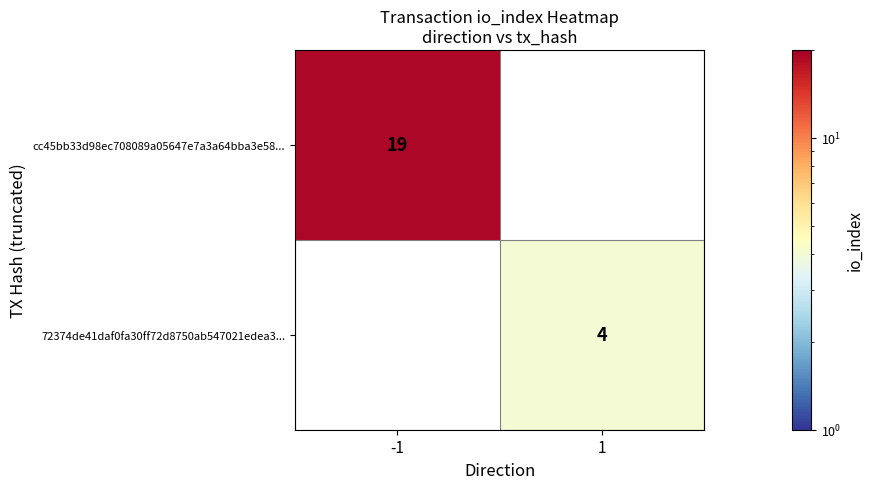

Which category has the highest value across all series?

-1